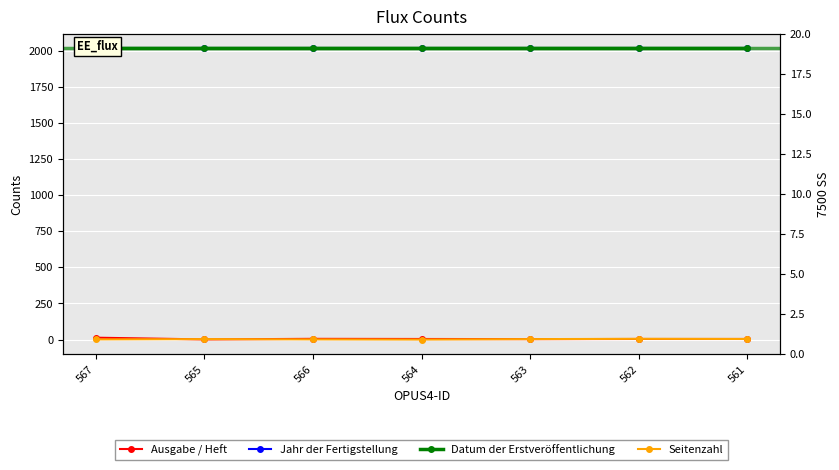

Where is Seitenzahl nearest to the value 2?

567